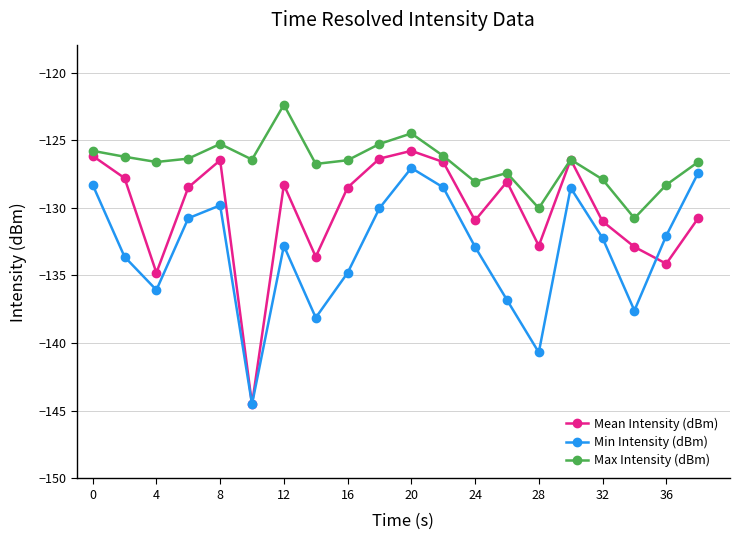

What is the smallest value displayed?

-144.5